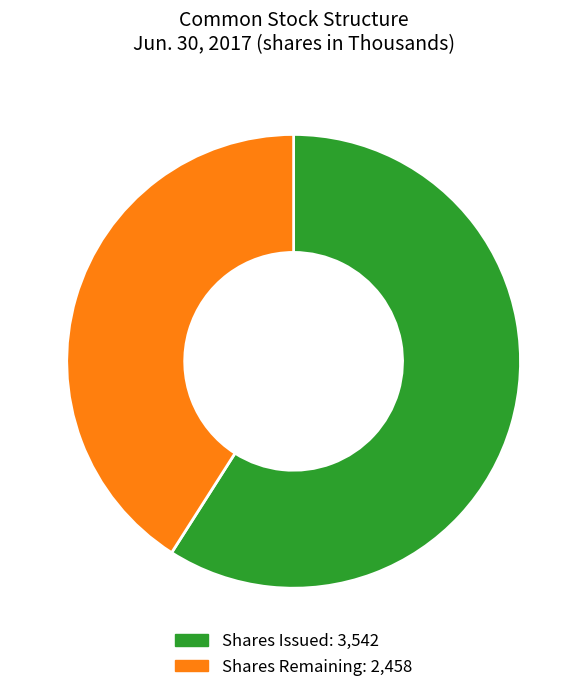

Is there any slice that represents more than half of the pie?

Yes